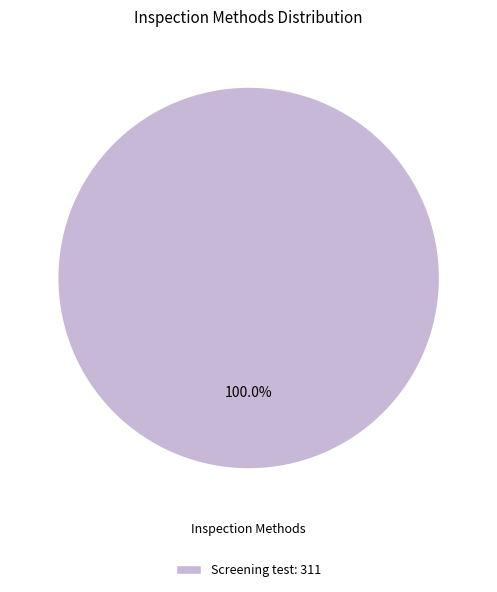

Rank the categories by value from highest to lowest.

Screening test: 311